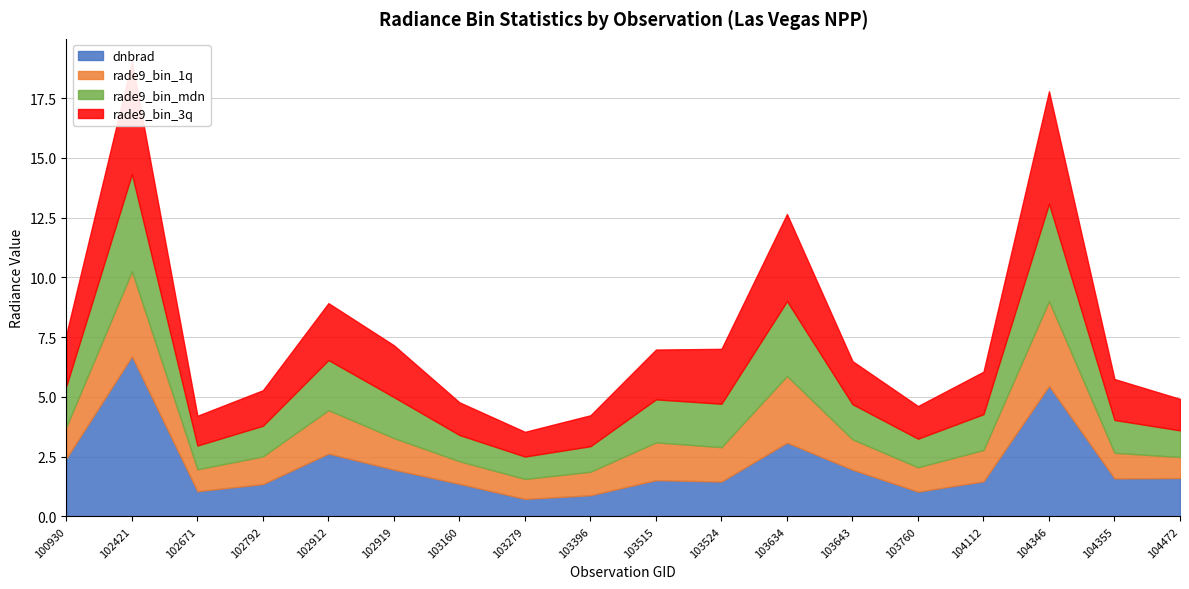

Which series has the largest range (max minus min)?

dnbrad